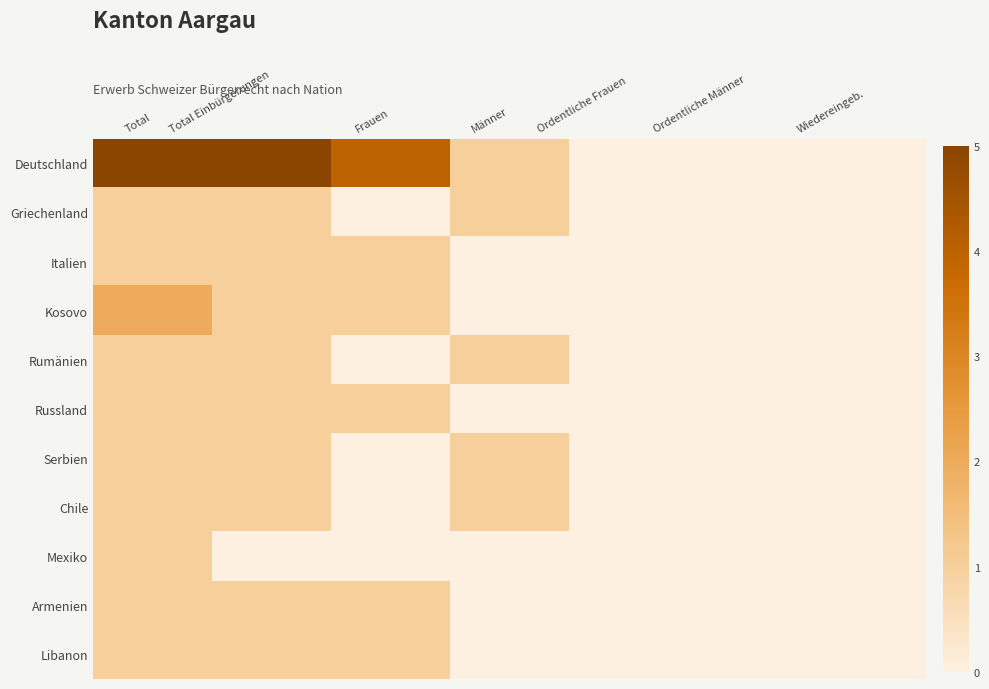

Rank the series by their maximum value, from highest to lowest.

Deutschland, Kosovo, Griechenland, Italien, Rumänien, Russland, Serbien, Chile, Mexiko, Armenien, Libanon